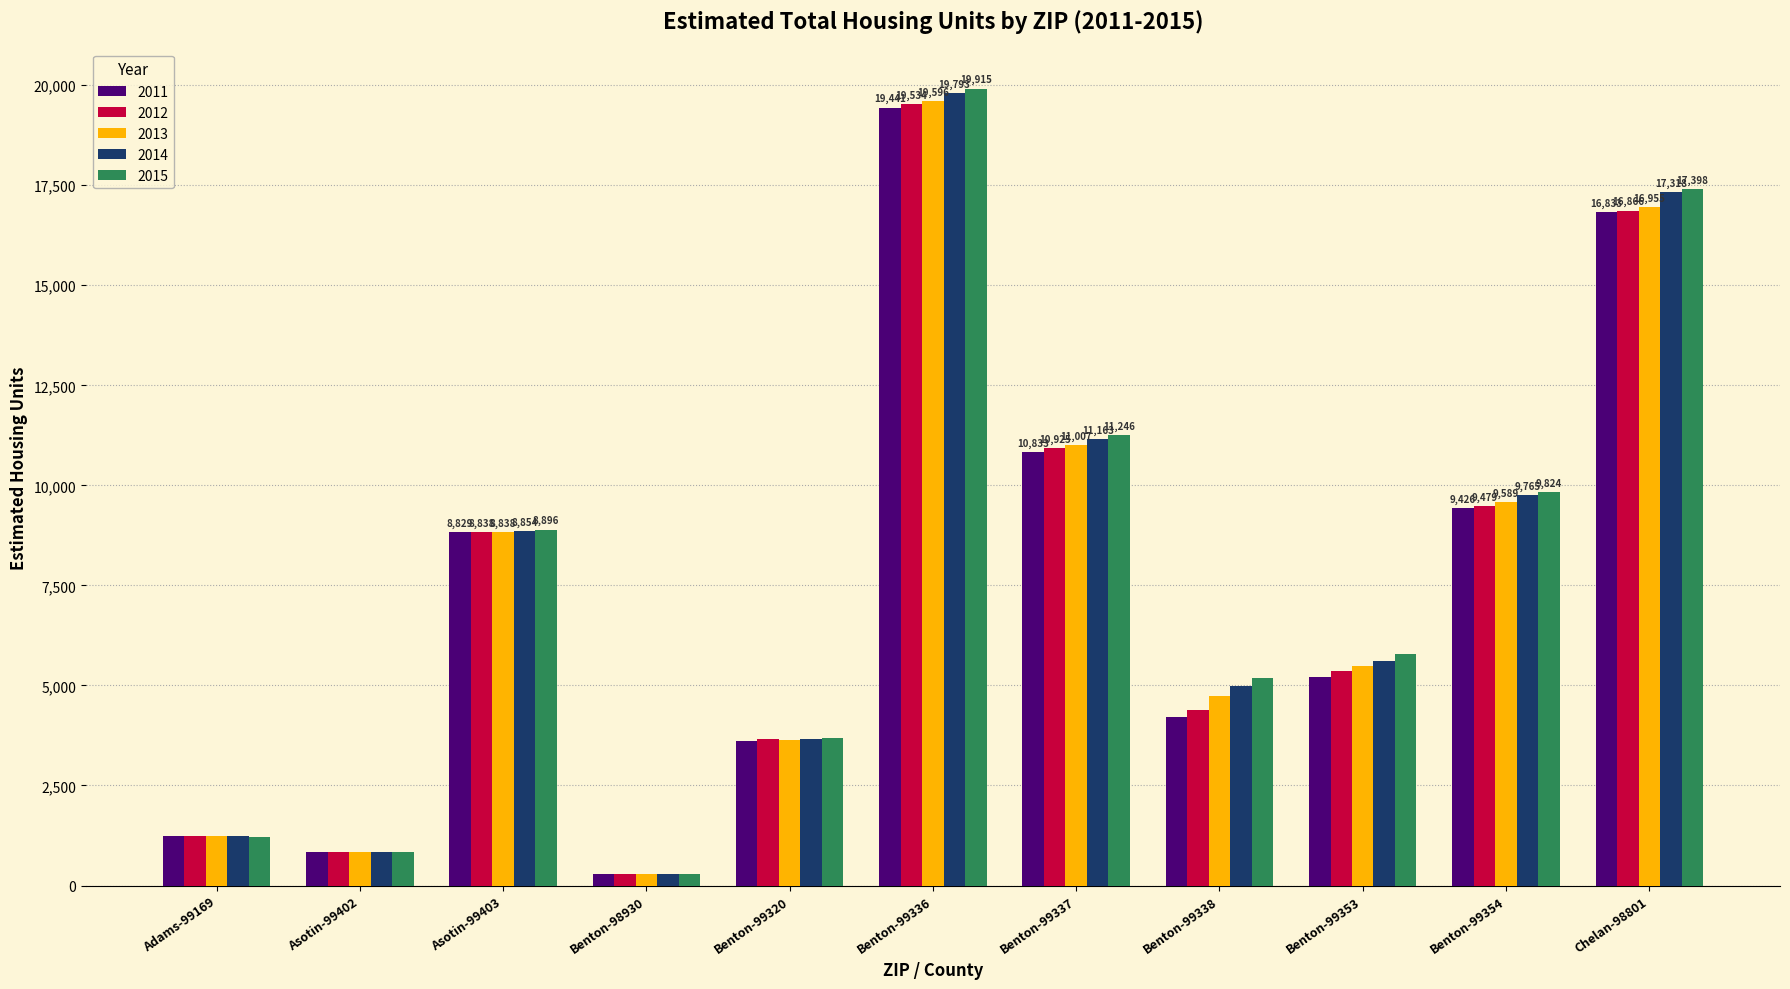

Between Asotin-99403 and Chelan-98801, which series saw the biggest shift?

2015